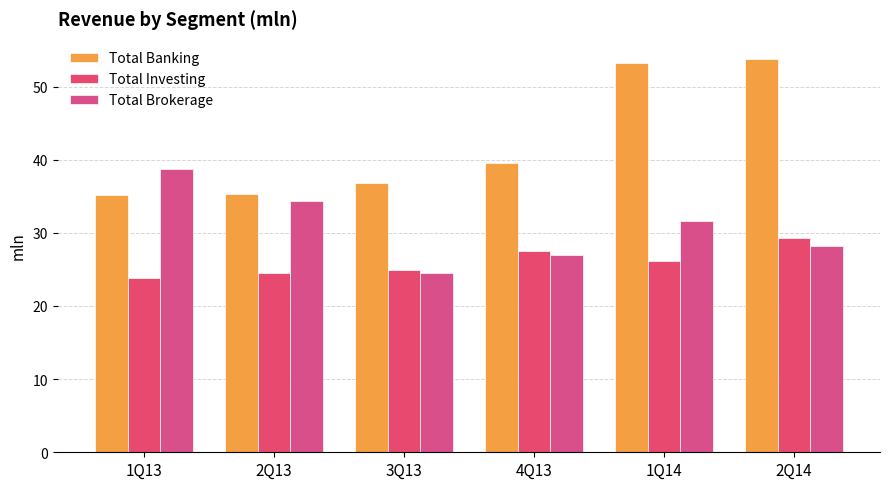

At how many categories does at least one series exceed 26?

6